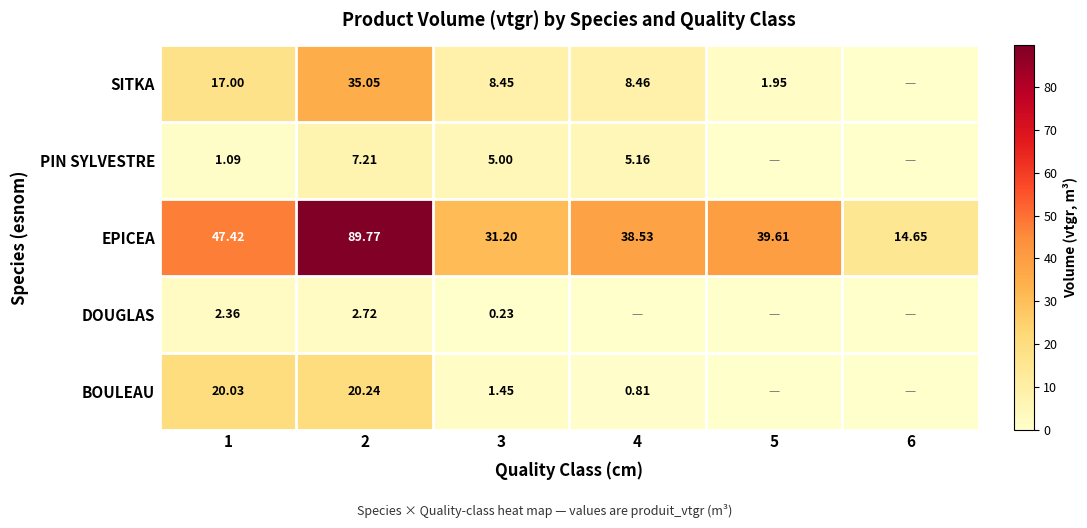

At which category is the sum across all series the highest?

2